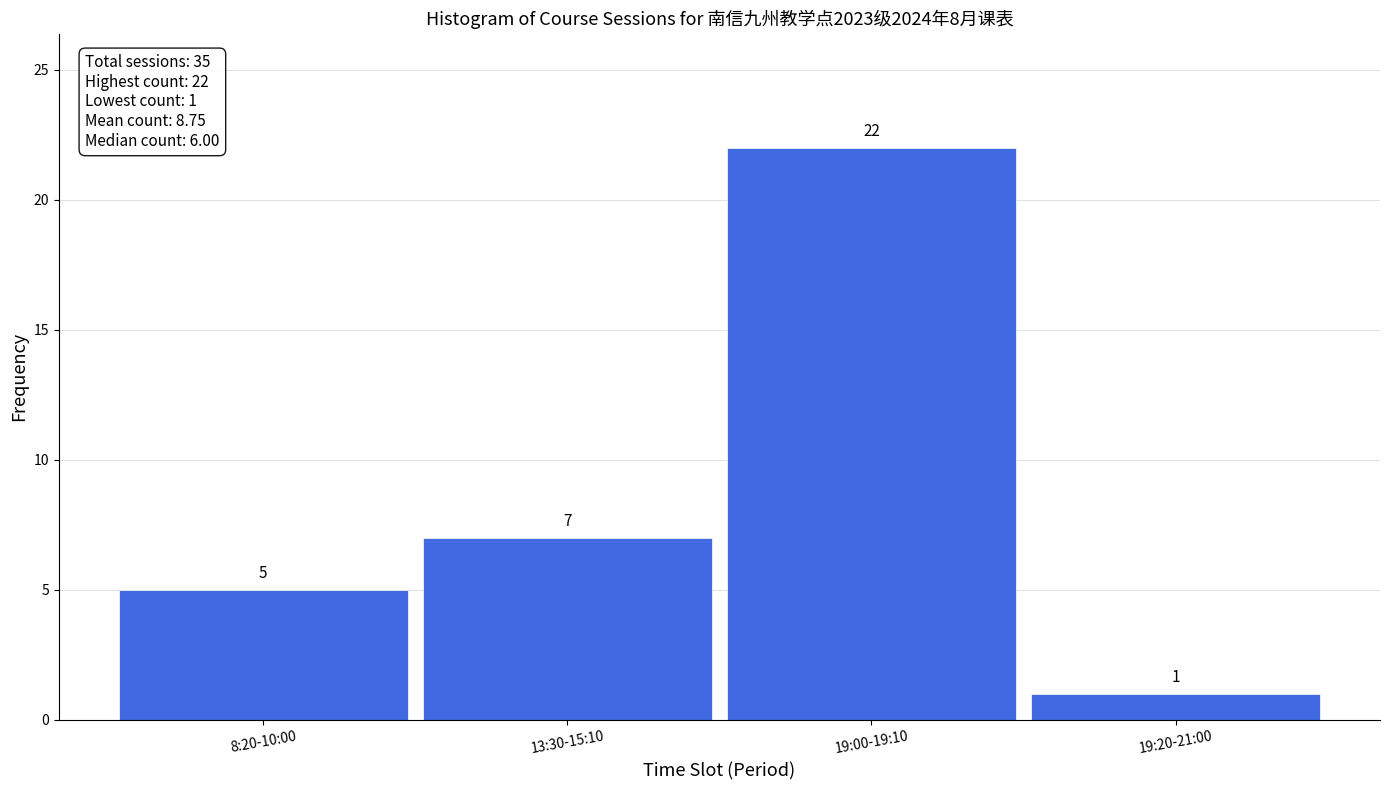

Reading left to right, transcribe all the data shown in this chart.

8:20-10:00=5	13:30-15:10=7	19:00-19:10=22	19:20-21:00=1